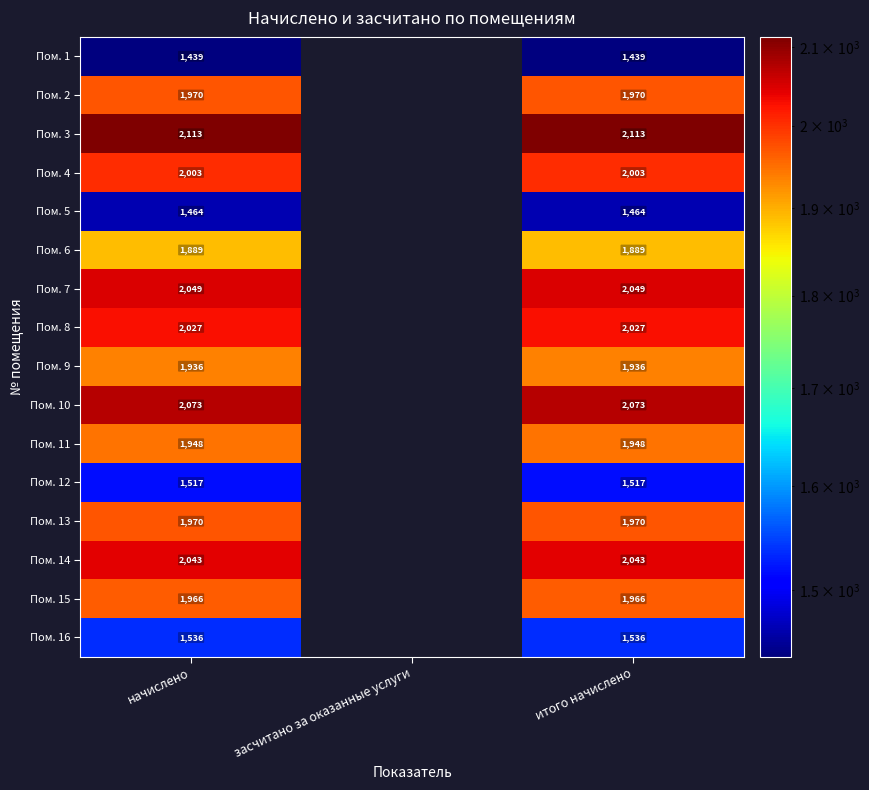

True or false: Пом. 11 has a value of 1948 at начислено.

True